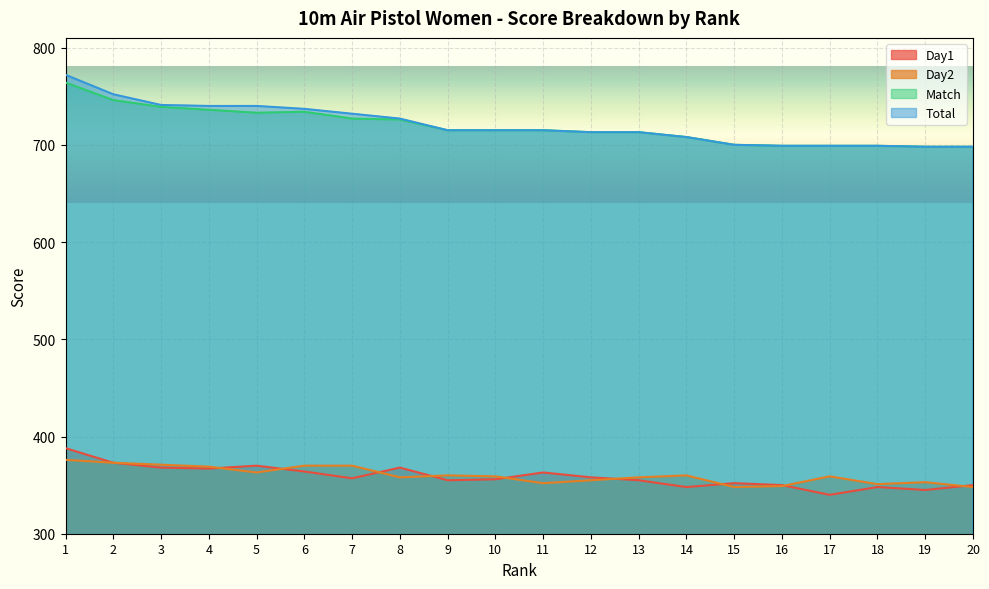

What is the maximum value for Match?

764